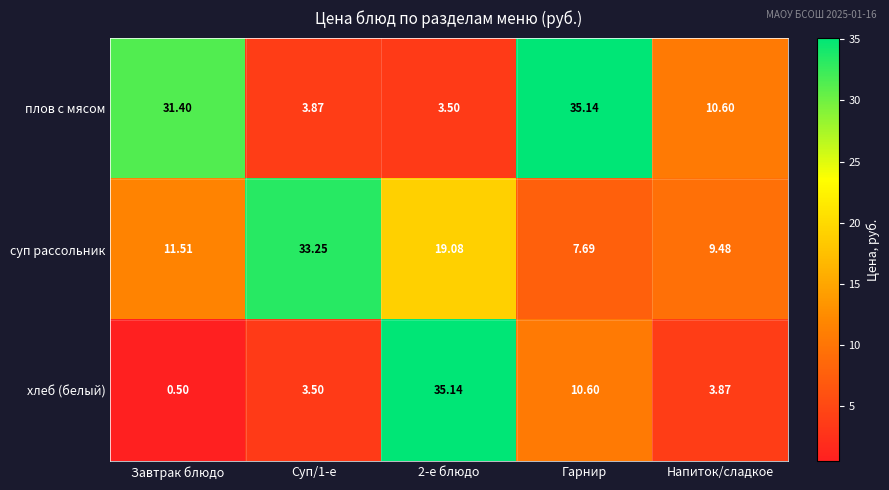

Is the value of суп рассольник at 2-е блюдо greater than the value of хлеб (белый) at Гарнир?

Yes